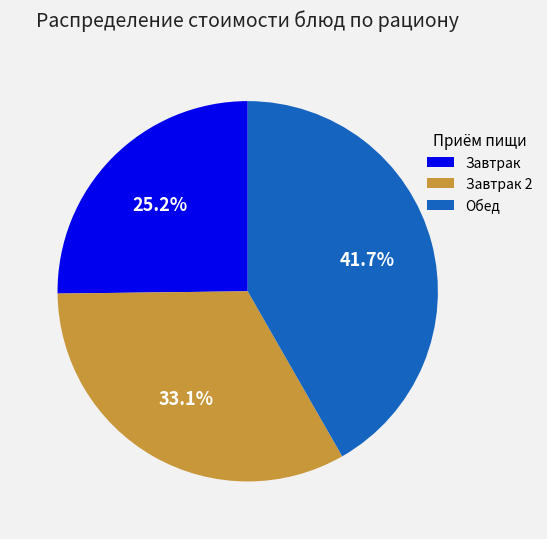

Does Завтрак represent more than half of the total?

No